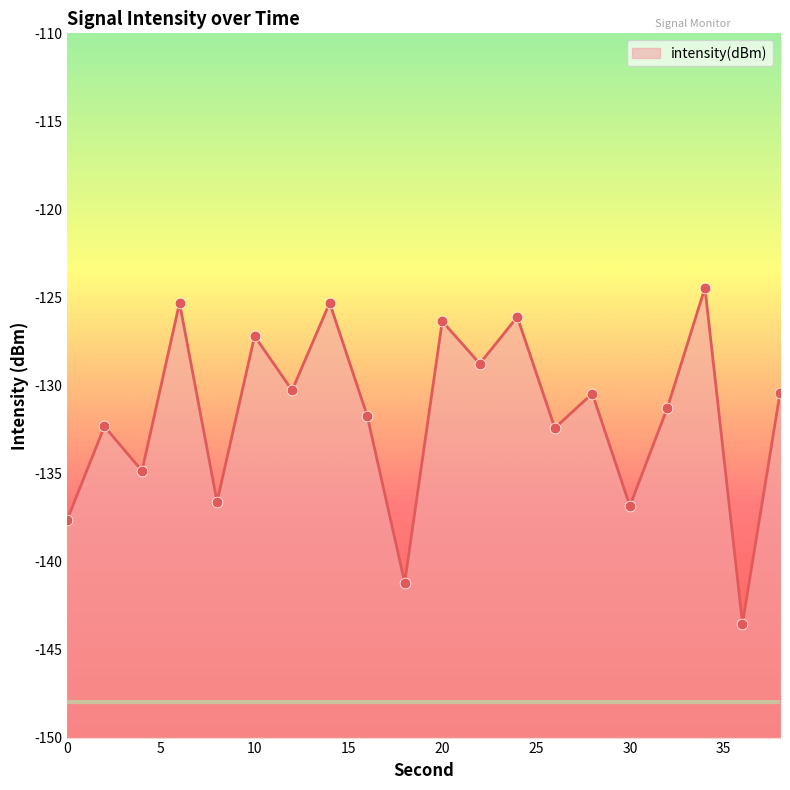

What is the change in value from 20 to 34?

+1.9